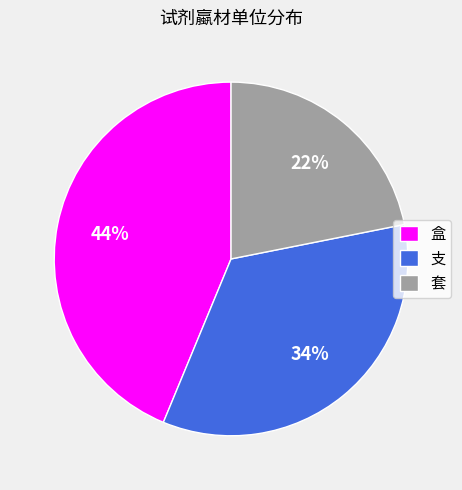

Approximately how many times larger is the value at 盒 compared to 套?

2.0